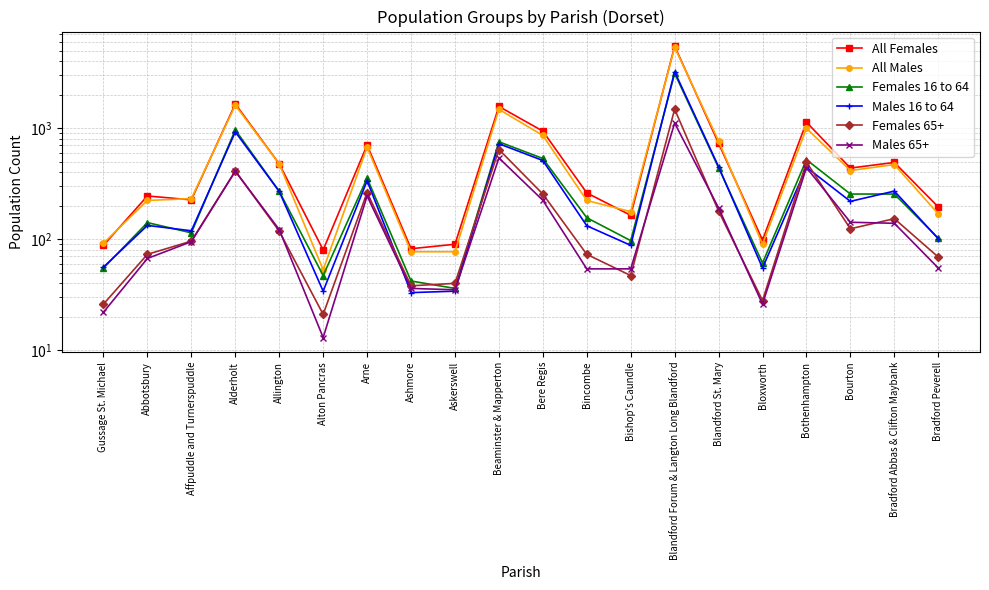

What position from the left is Gussage St. Michael?

1